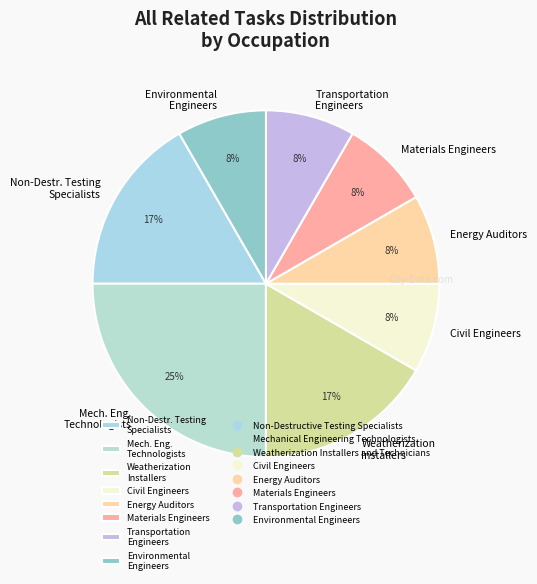

What is the ratio of the value at Environmental Engineers to the value at Non-Destr. Testing Specialists?

0.5